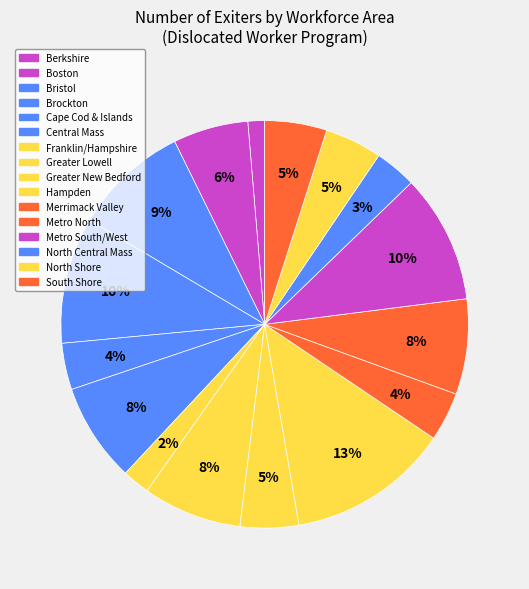

Which category has the biggest portion of the pie?

Hampden